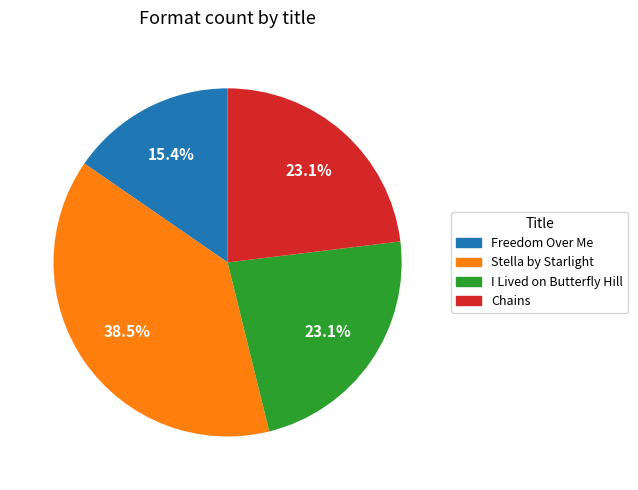

What is the largest slice in the pie chart?

Stella by Starlight